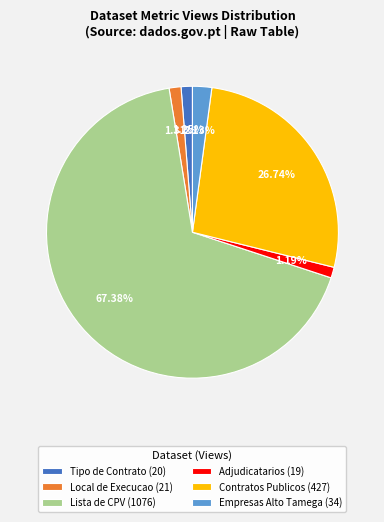

Do Contratos Publicos (427) and Empresas Alto Tamega (34) together represent more than half of the pie?

No